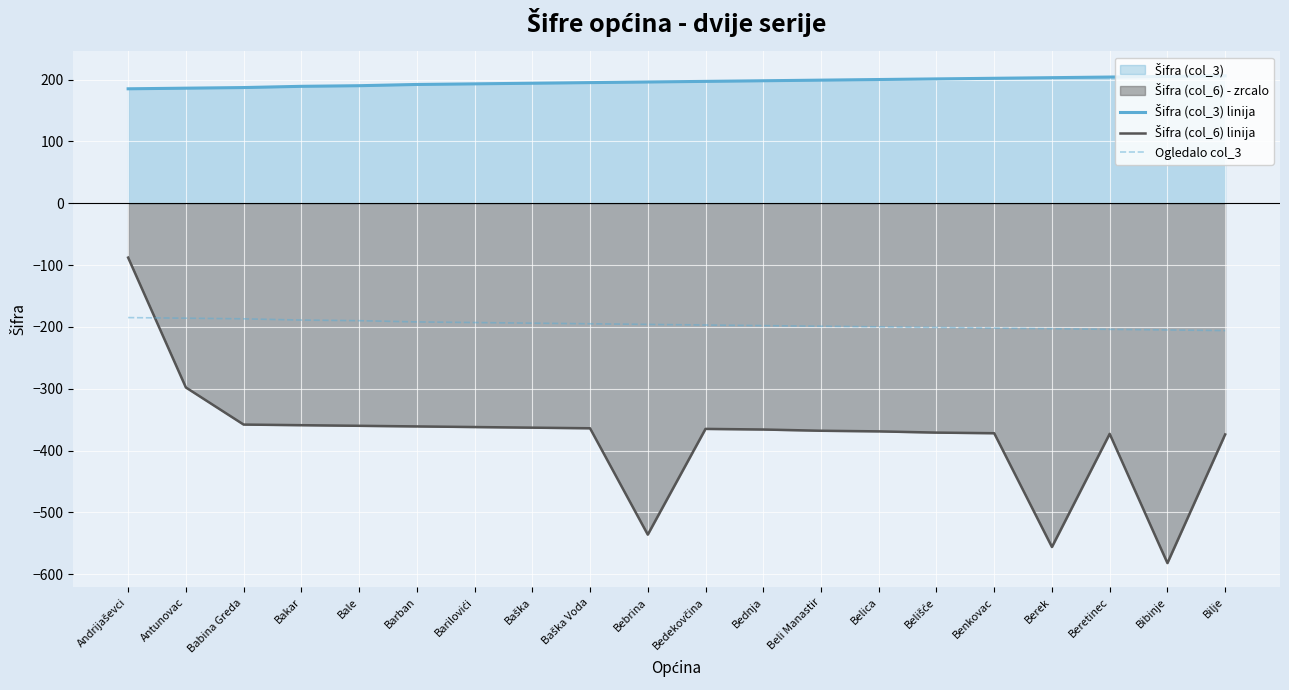

What is the difference between the second highest and second lowest values in the Šifra (col_6) linija series?

258